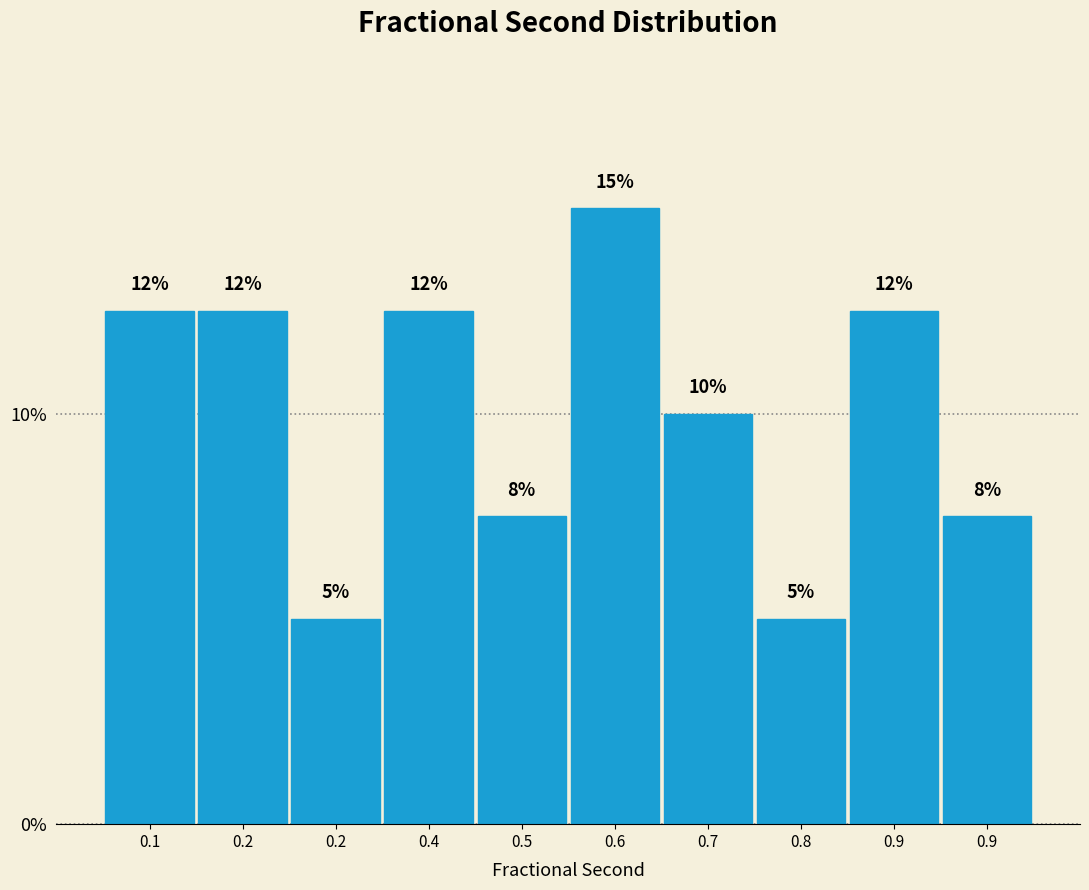

Does the chart contain any negative values?

No